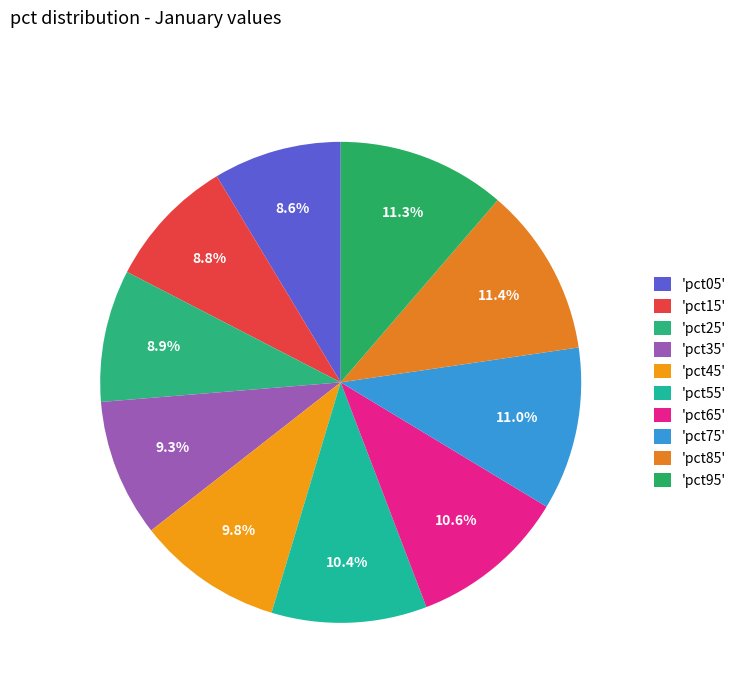

How many slices are in this pie chart?

10